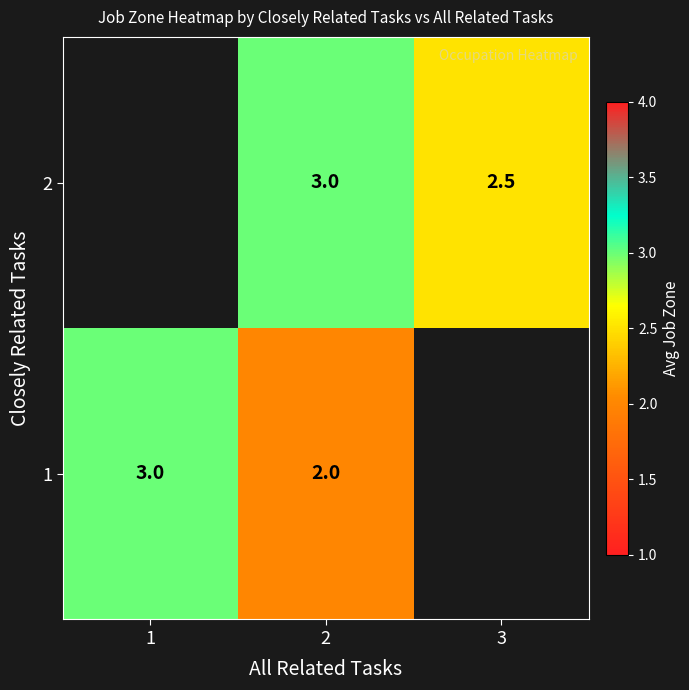

True or false: 1 has a value of 2.7 at 2.

False